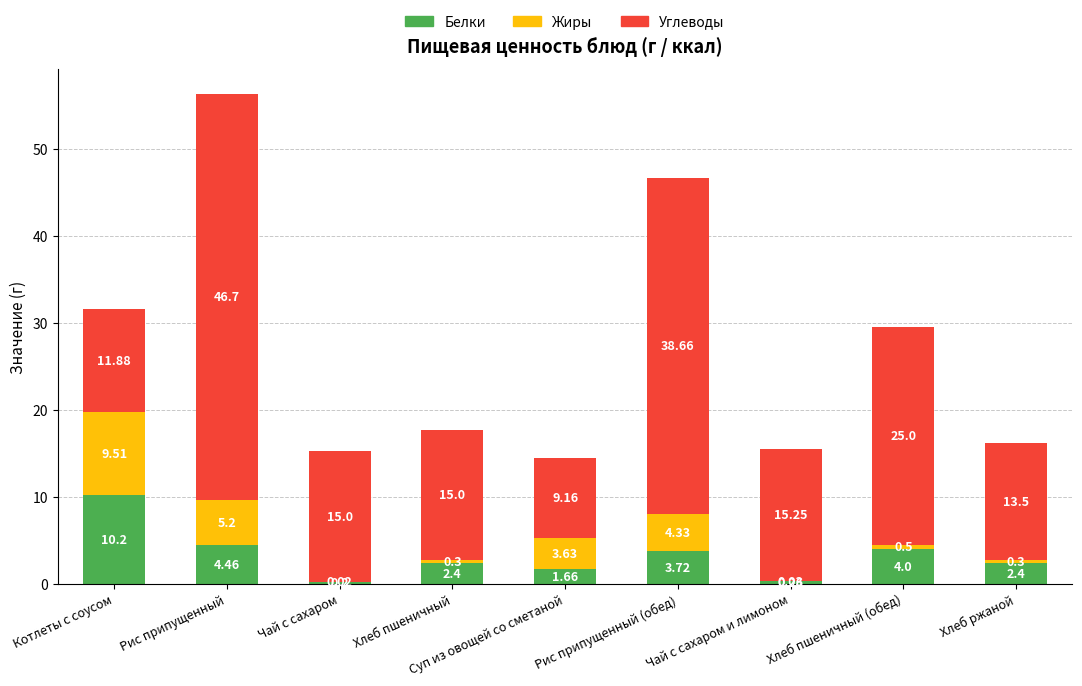

At which label does Белки reach its peak?

Котлеты с соусом